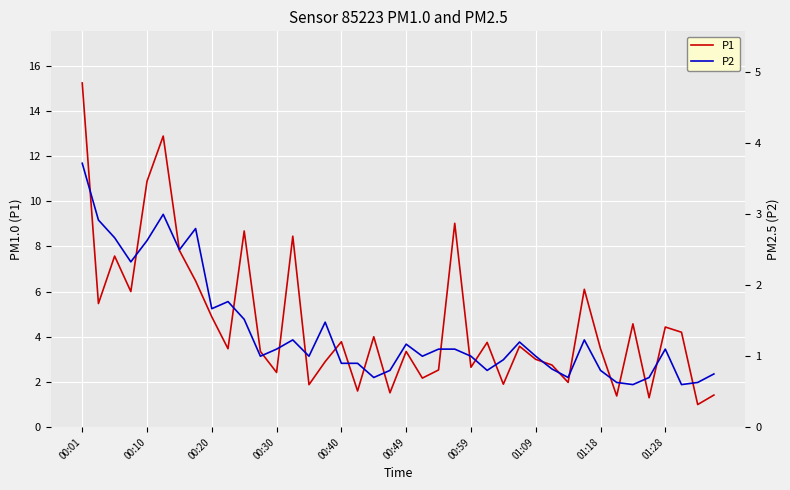

Which series has the largest total across all categories?

P1